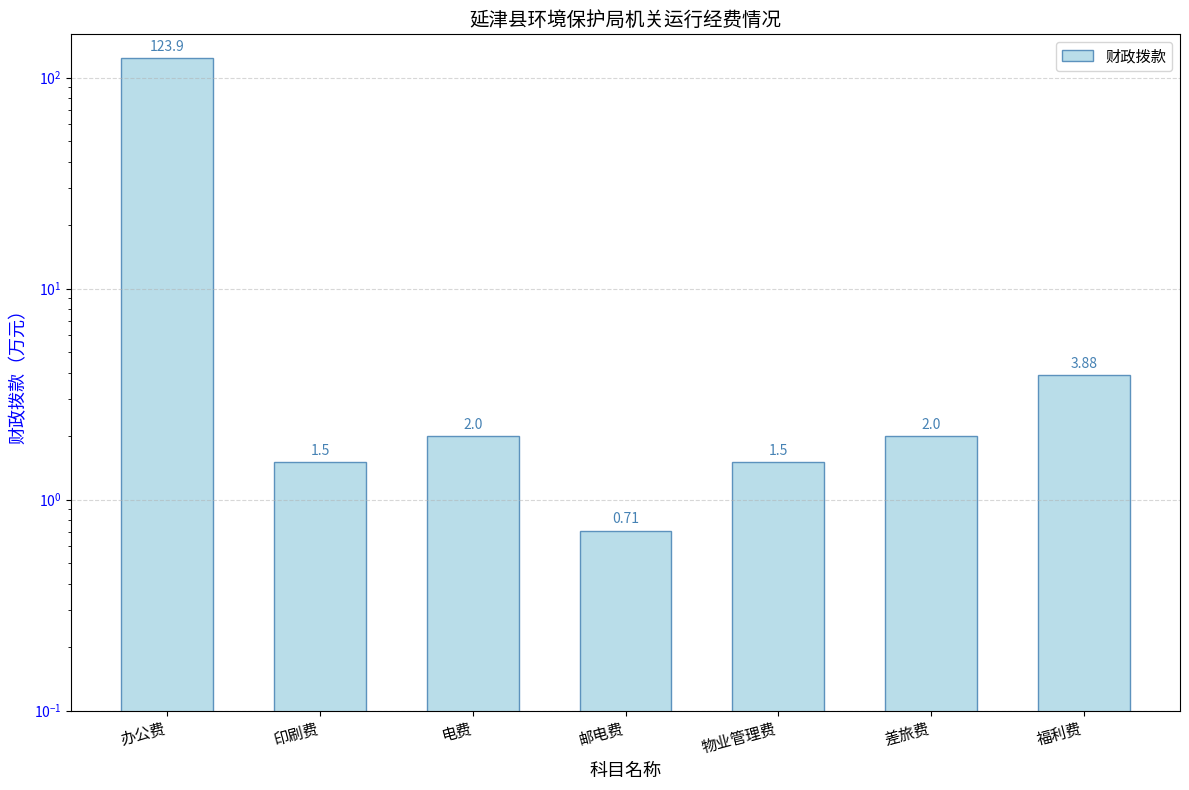

What is the change in value from 物业管理费 to 差旅费?

+0.5